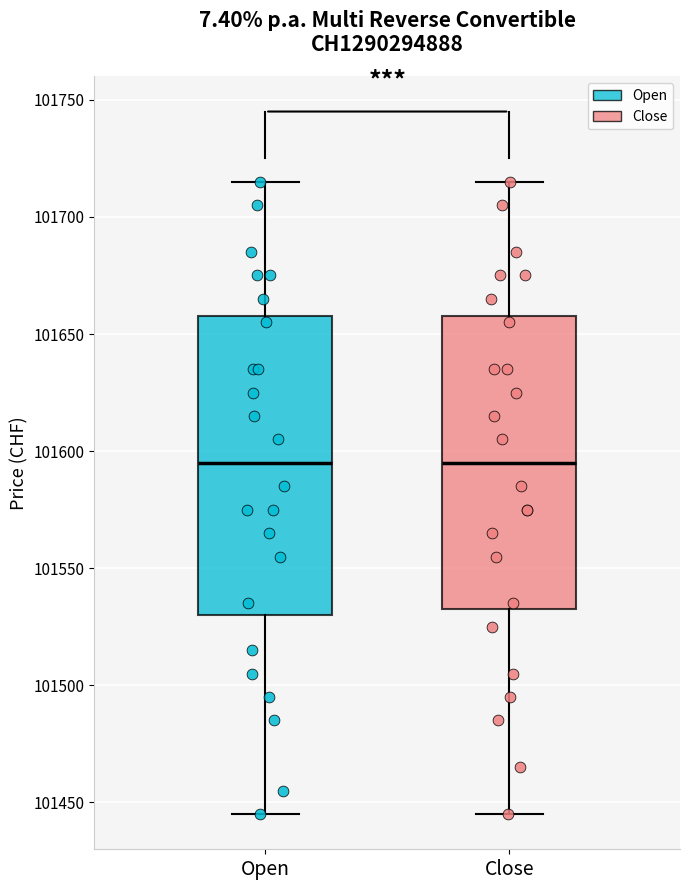

Reading left to right, read every box against the y-axis: the position of its median line, the range the box covers, and the ends of its whiskers. The values are not printed on the chart, so give them approximately, as read against the axis.

Open: median 101595, box 101530 to 101660, whiskers 101445 to 101715
Close: median 101595, box 101535 to 101660, whiskers 101445 to 101715